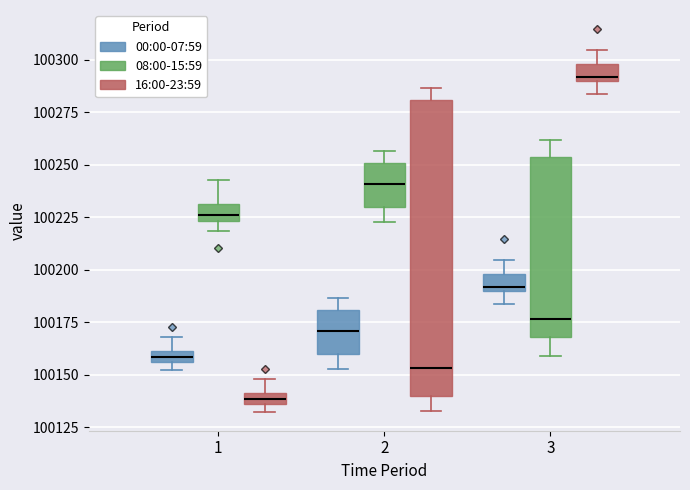

Which box's median line is the lowest?

1 (16:00-23:59)